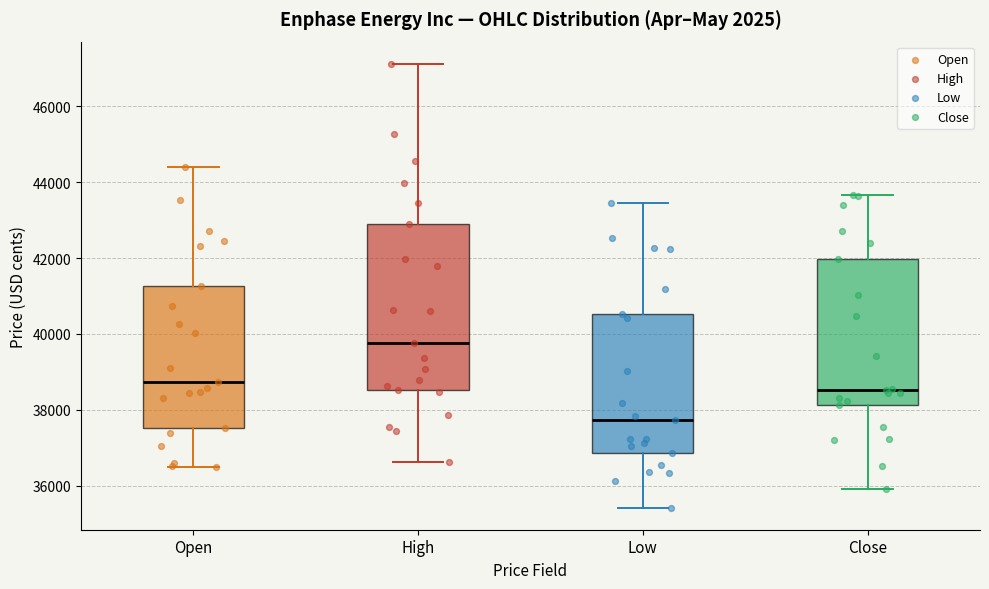

Which box's median line is the lowest?

Low